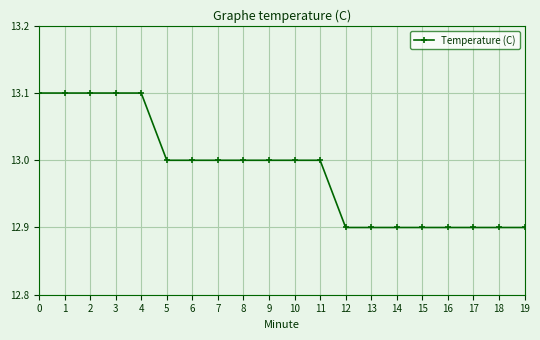

Reading left to right, what are all the values shown in this chart?

13.1	13.1	13.1	13.1	13.1	13.0	13.0	13.0	13.0	13.0	13.0	13.0	12.9	12.9	12.9	12.9	12.9	12.9	12.9	12.9